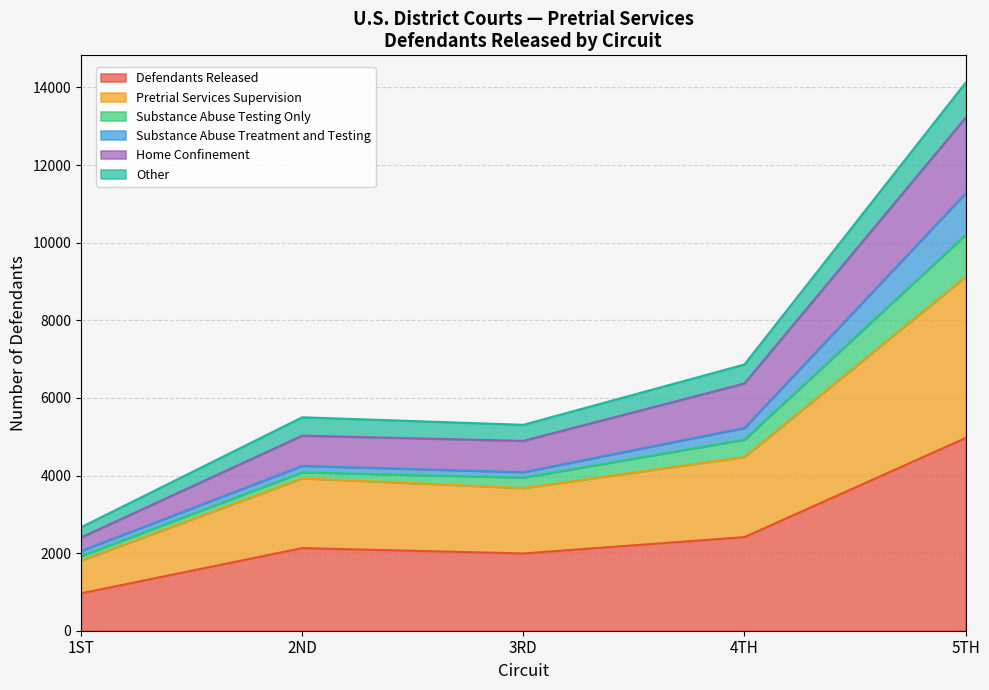

At which label does Other reach its peak?

5TH